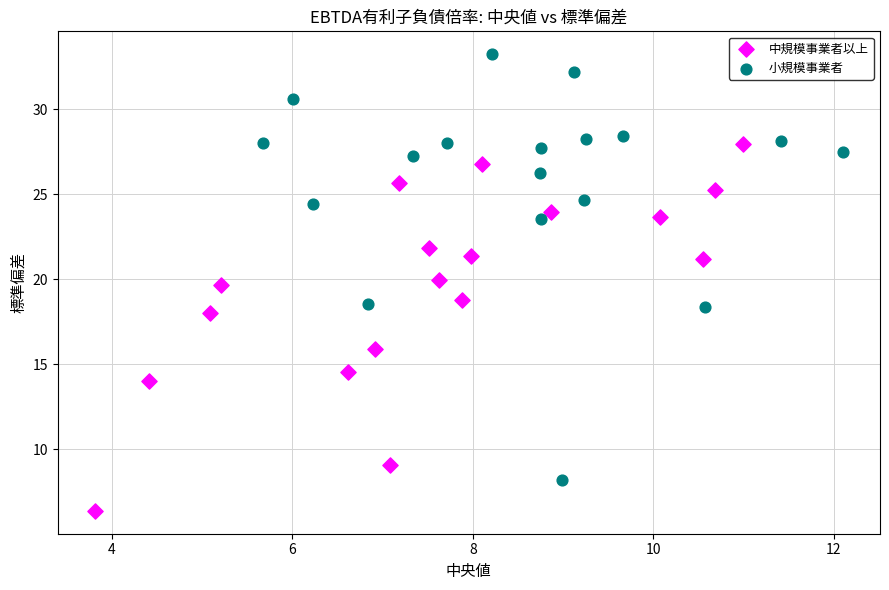

Which series contains the highest Y value?

小規模事業者